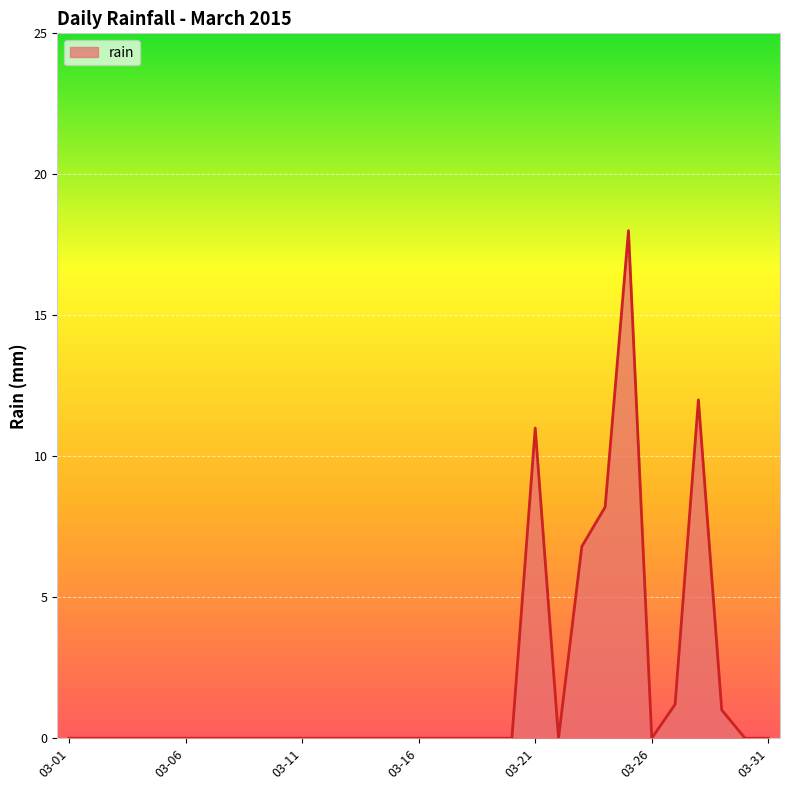

What is the greatest value displayed?

18.0